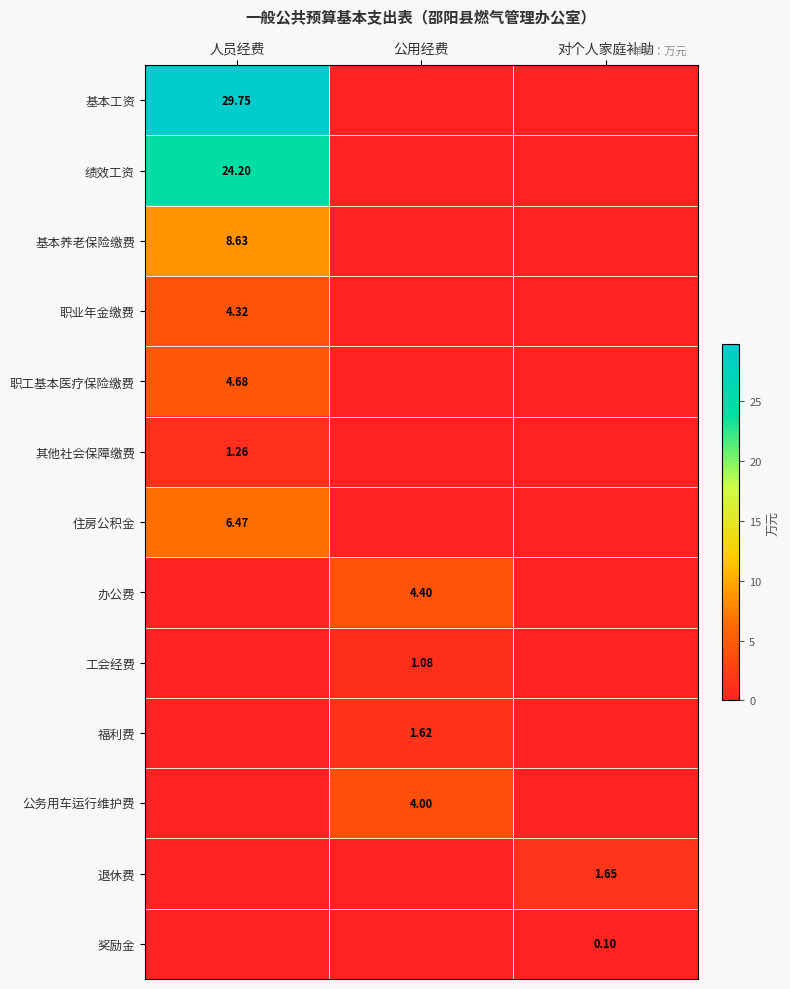

List the labels in order of 公务用车运行维护费 value, largest first.

公用经费, 人员经费, 对个人家庭补助